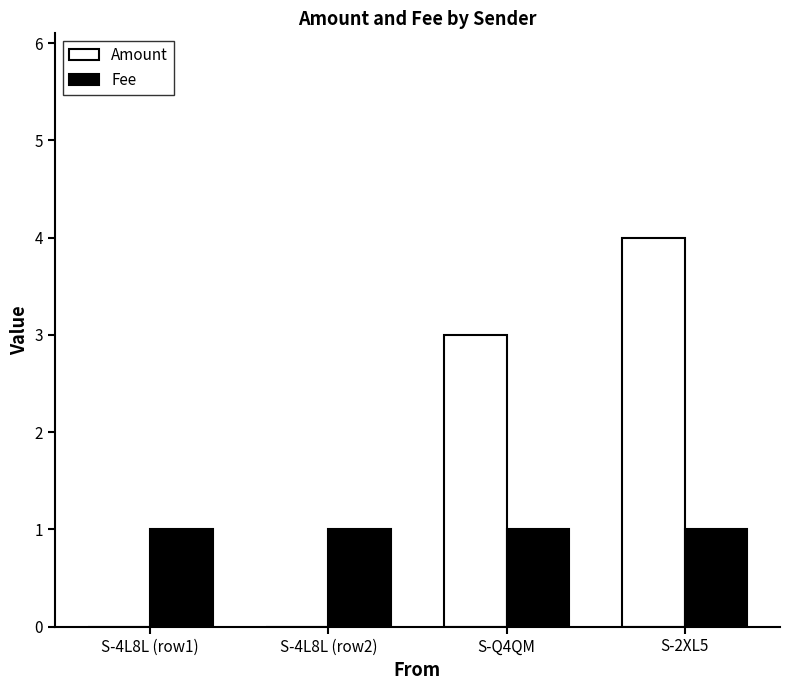

What is the difference between the Amount values at S-2XL5 and S-4L8L (row1)?

4